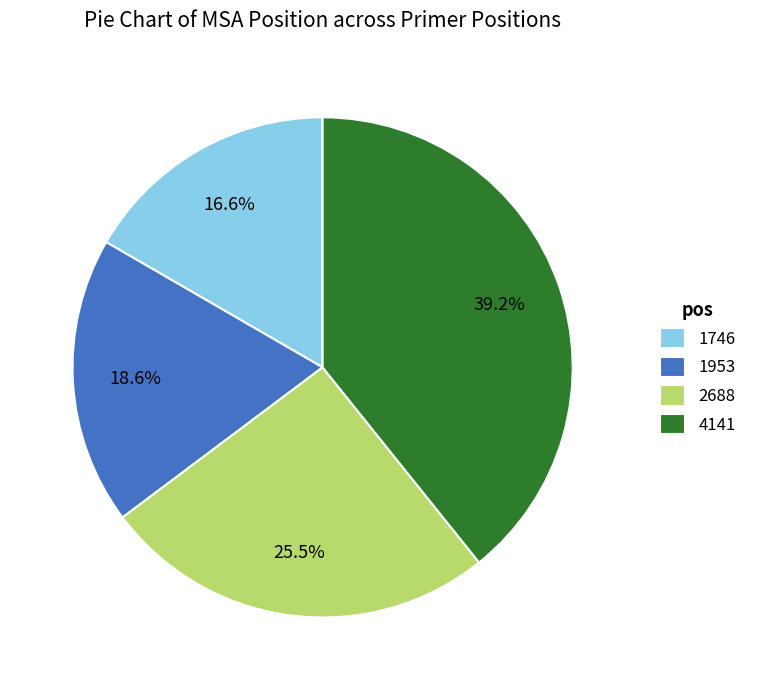

To the nearest percent, what is the difference between the 4141 and 1953 slice percentages?

21%